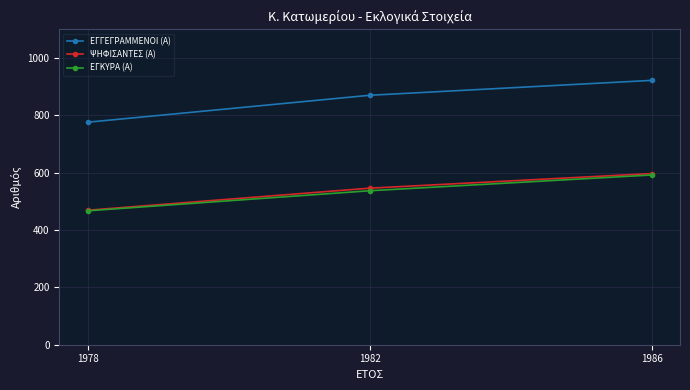

What is the value of the ΨΗΦΙΣΑΝΤΕΣ (Α) point at the 1st from the left?

469